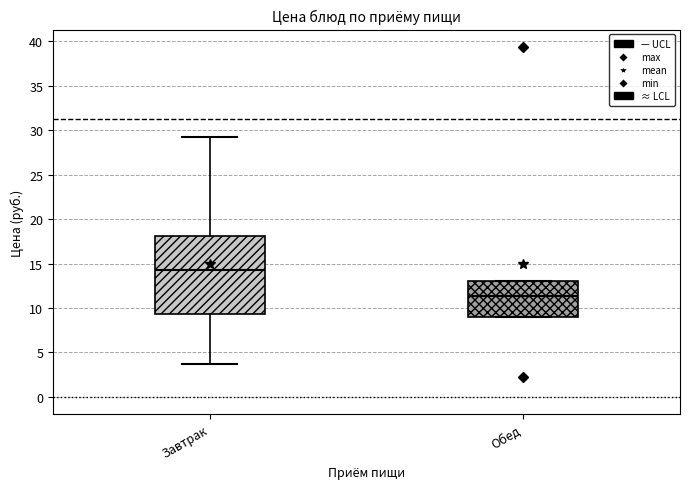

Comparing the boxes themselves (not the whiskers), which one is the tallest?

Завтрак